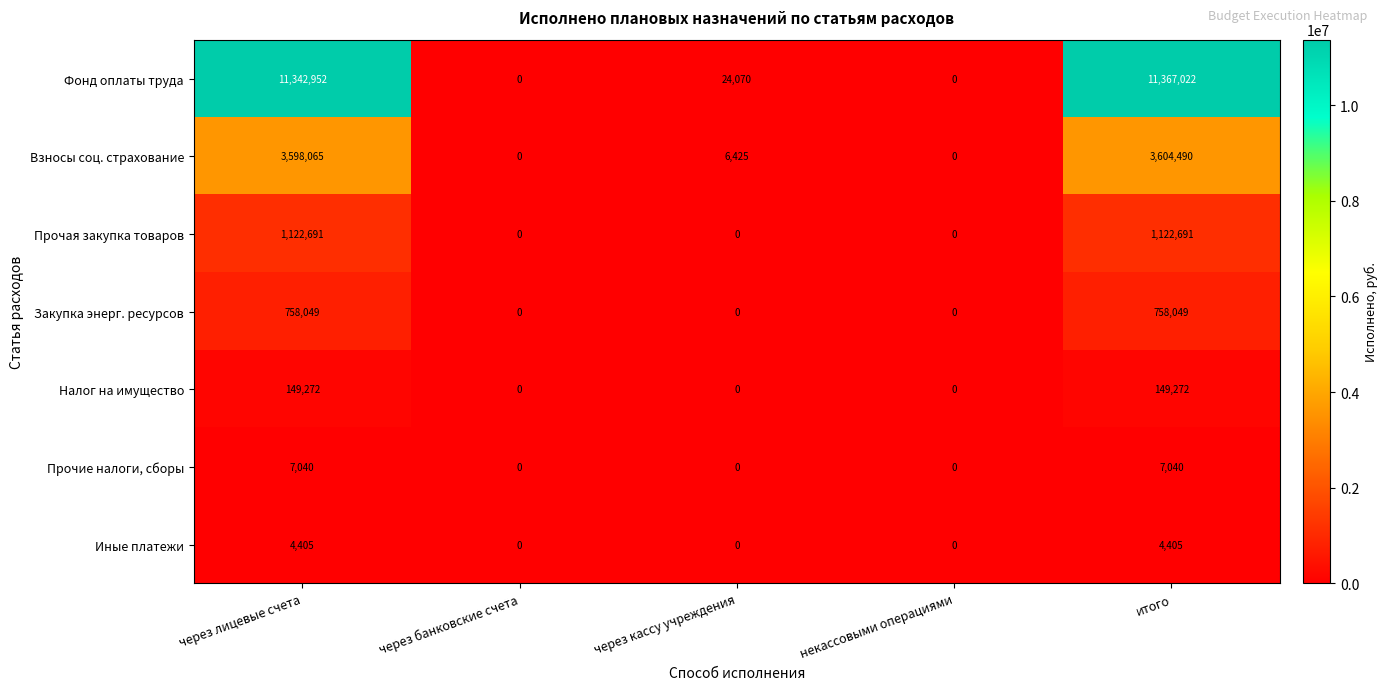

Between через лицевые счета and итого, which series saw the biggest shift?

Фонд оплаты труда